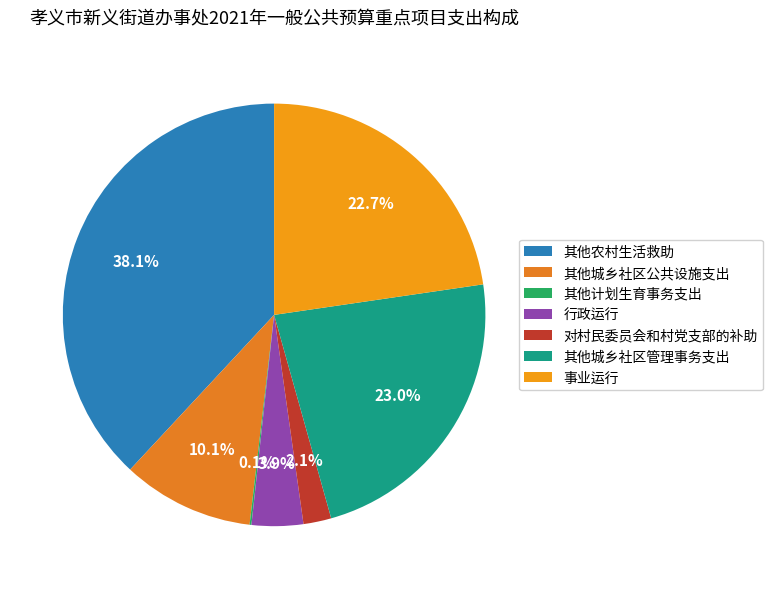

Is there any slice that represents more than half of the pie?

No